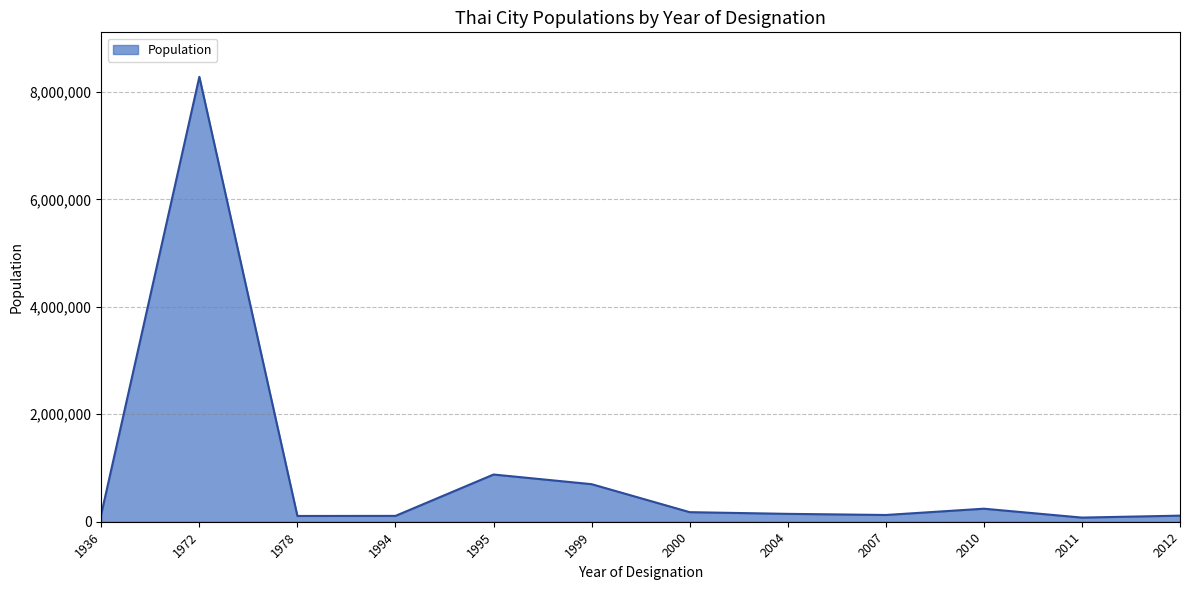

What is the difference between the maximum and minimum values?

8203952